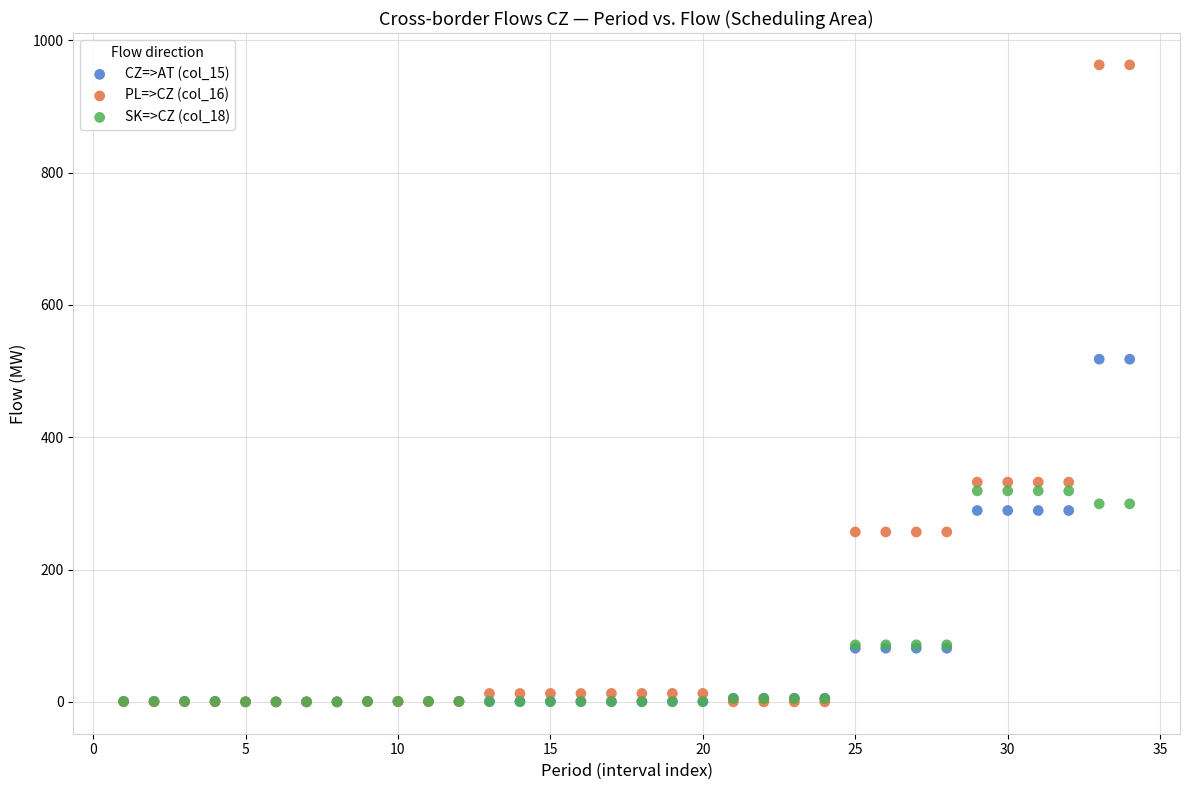

What are all the series names shown in the legend?

CZ=>AT (col_15), PL=>CZ (col_16), SK=>CZ (col_18)